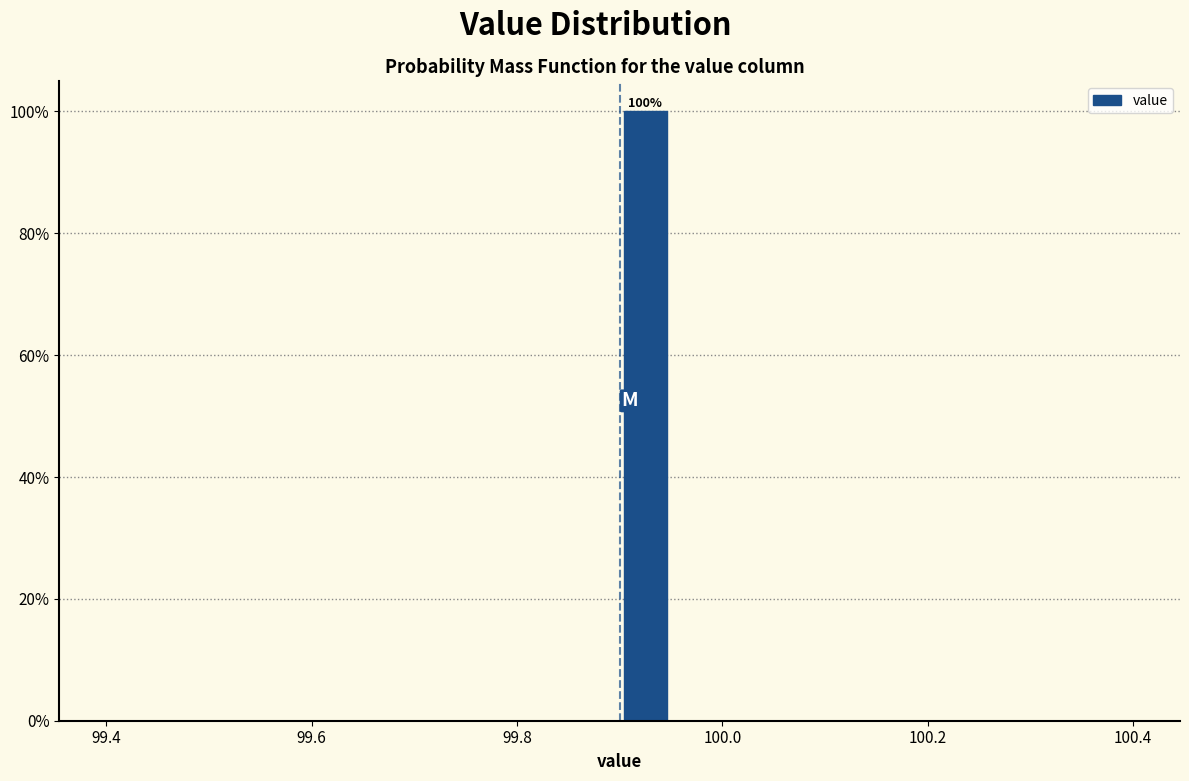

Read against the x-axis, roughly where is the centre of the tallest bar?

99.92